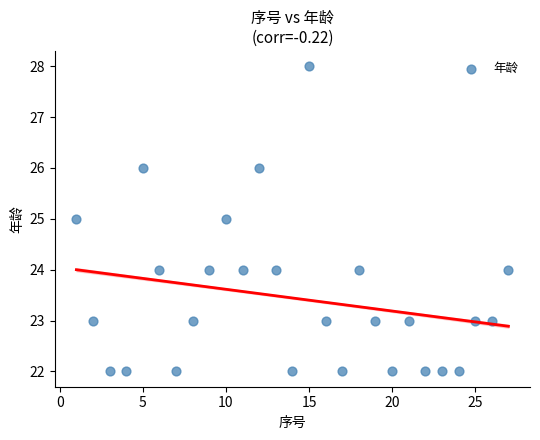

What is the range of X values (max minus min)?

26